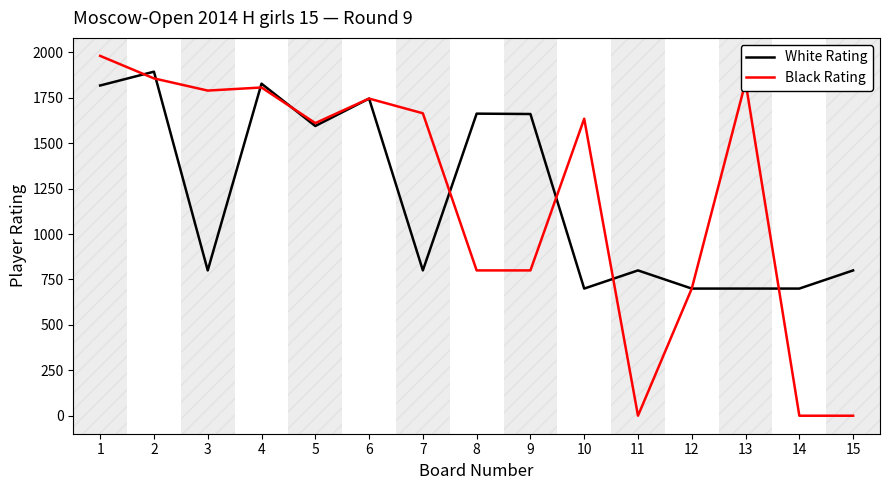

Which series has the largest range (max minus min)?

Black Rating